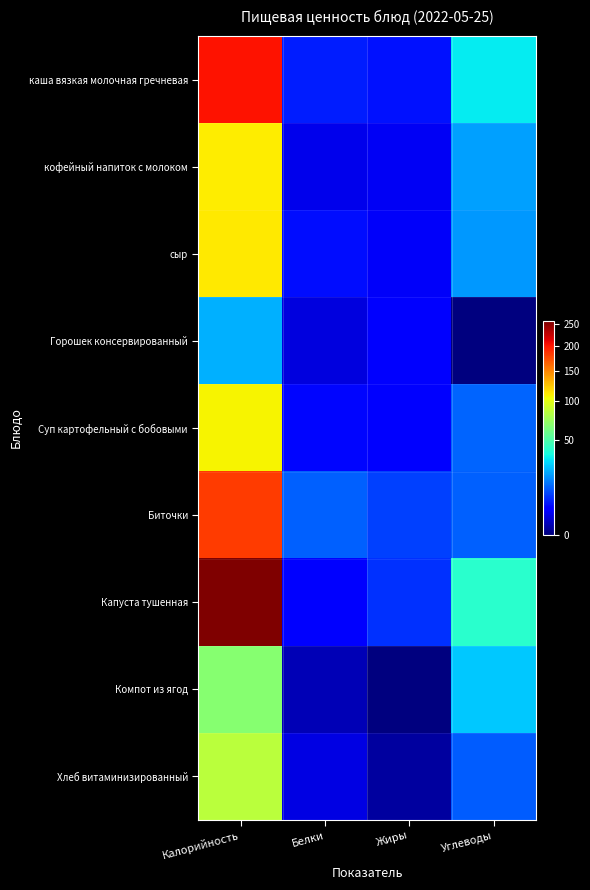

Reading left to right, extract all data points from this chart.

каша вязкая молочная гречневая: Калорийность=203.0	Белки=6.2	Жиры=5.3	Углеводы=32.8
кофейный напиток с молоком: Калорийность=110.7	Белки=2.4	Жиры=2.7	Углеводы=20.5
сыр: Калорийность=111.7	Белки=4.9	Жиры=2.9	Углеводы=19.7
Горошек консервированный: Калорийность=23.0	Белки=1.9	Жиры=3.9	Углеводы=0.0
Суп картофельный с бобовыми: Калорийность=107.8	Белки=4.4	Жиры=4.2	Углеводы=13.1
Биточки: Калорийность=183.0	Белки=12.4	Жиры=9.2	Углеводы=12.6
Капуста тушенная: Калорийность=256.2	Белки=3.3	Жиры=7.8	Углеводы=41.4
Компот из ягод: Калорийность=68.0	Белки=0.6	Жиры=0.0	Углеводы=26.8
Хлеб витаминизированный: Калорийность=85.0	Белки=1.9	Жиры=0.2	Углеводы=12.1